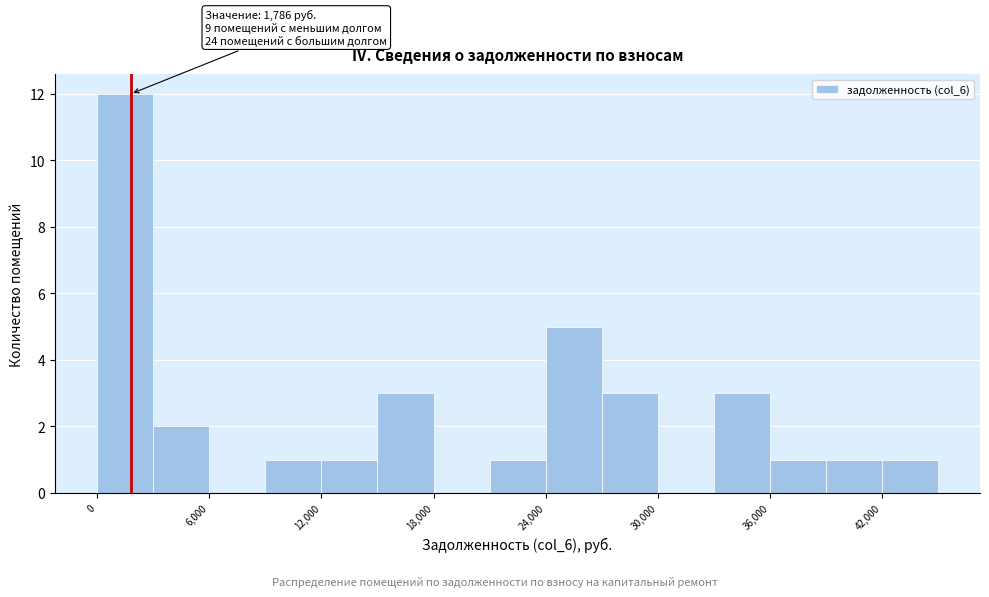

Around what value on the x-axis is the tallest bar? Give the approximate position of its centre, as read against the axis.

2000